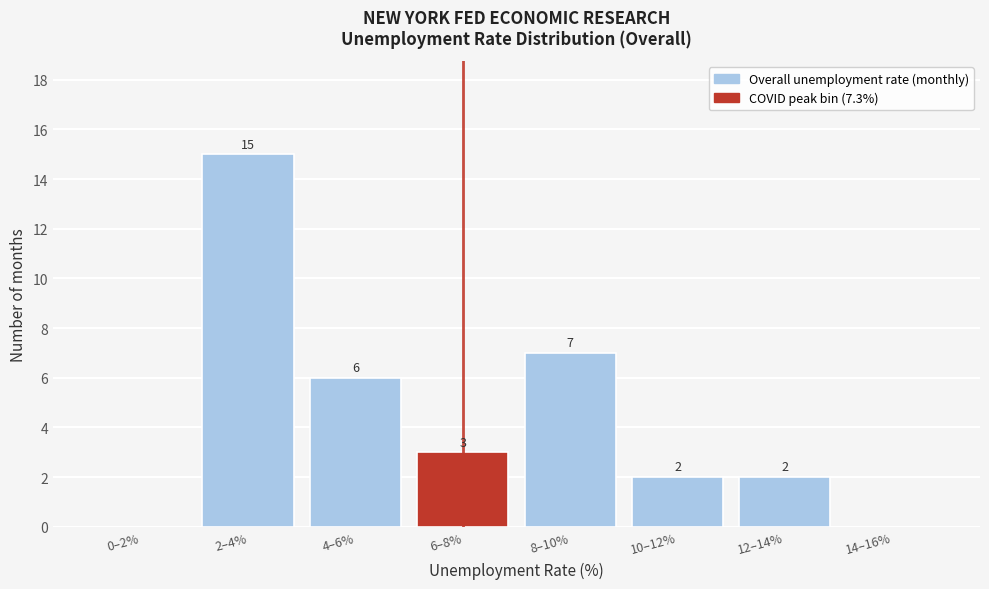

Reading left to right, list all the values displayed in this chart.

0–2%=0	2–4%=15	4–6%=6	6–8%=3	8–10%=7	10–12%=2	12–14%=2	14–16%=0